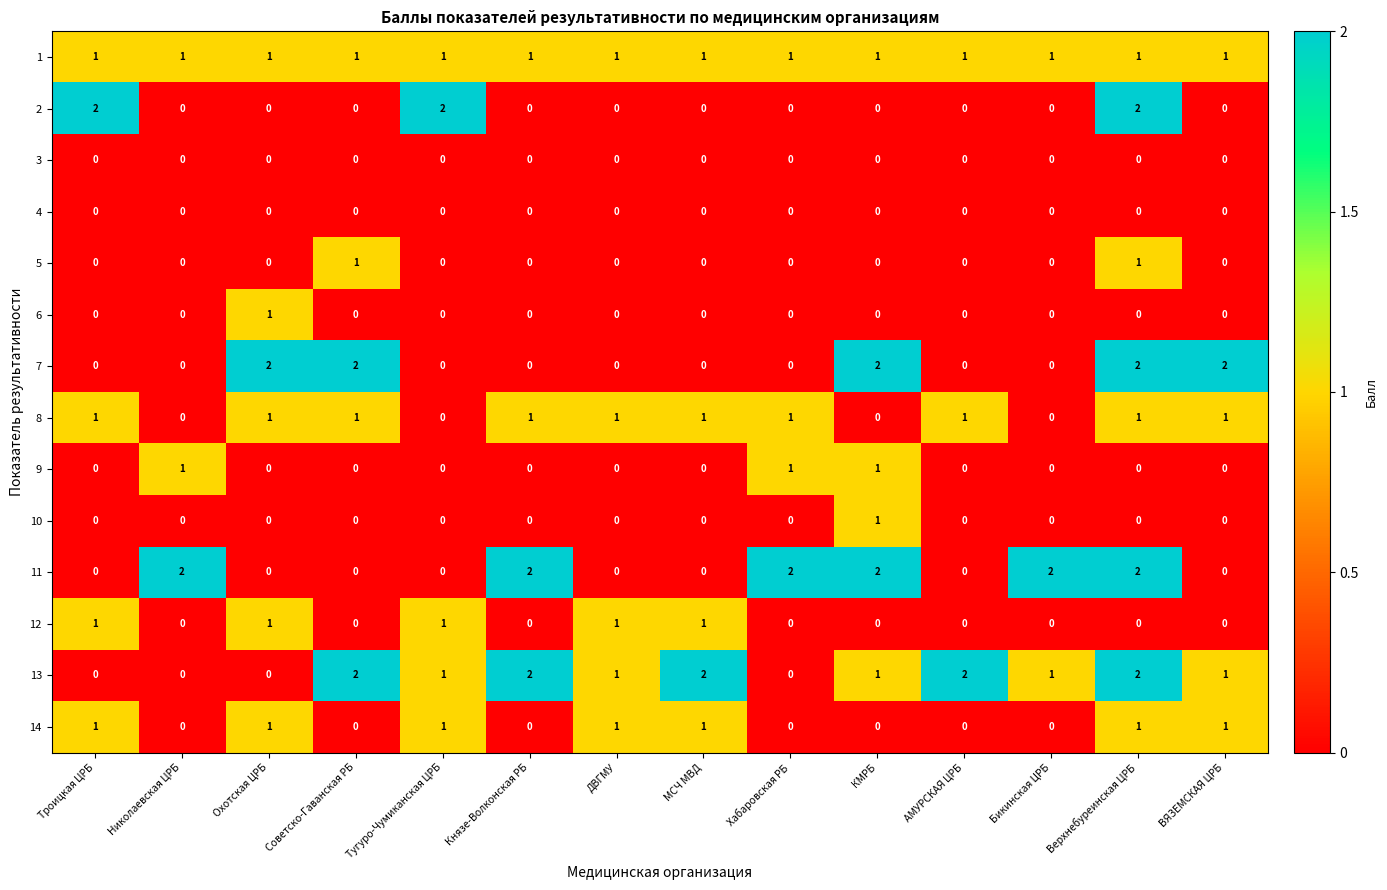

True or false: 5 has a value of 0 at Бикинская ЦРБ.

True